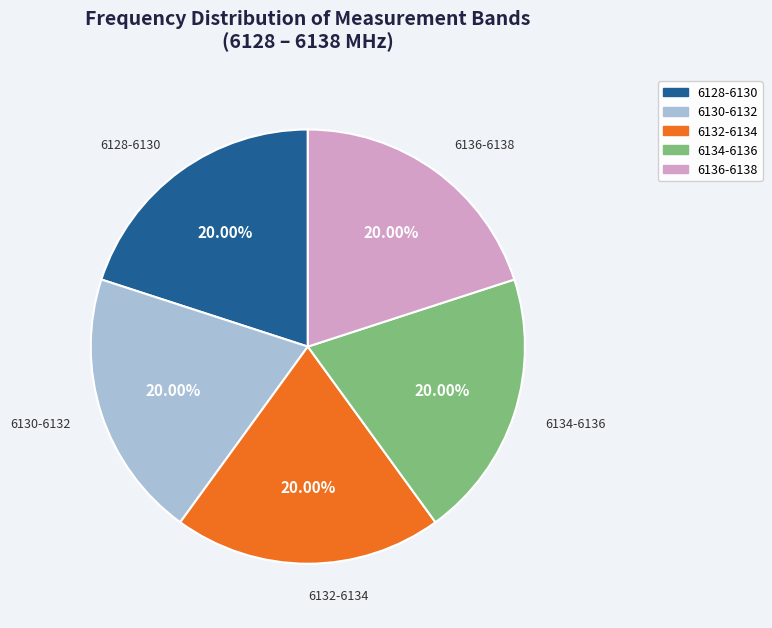

Does any single category account for the majority?

No